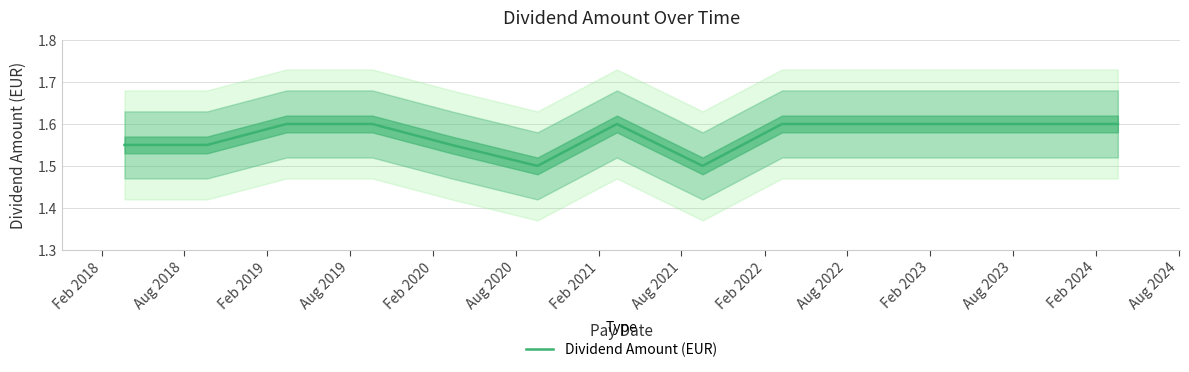

What is the label of the 11th bar from the right?

Feb 2019